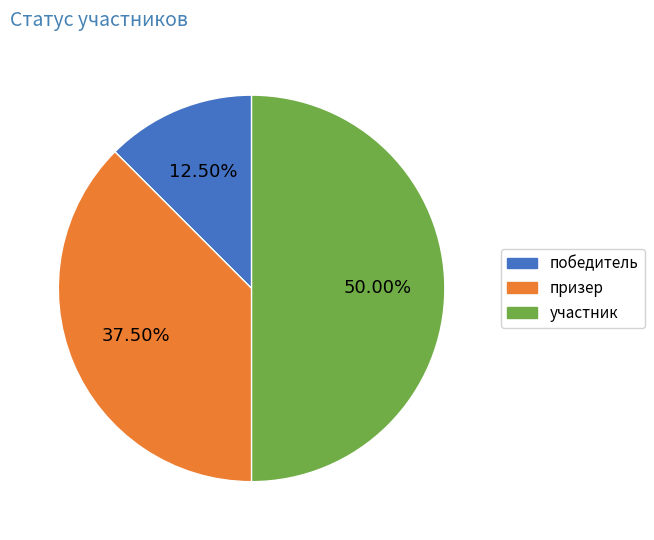

Does призер account for over 50% of the chart?

No